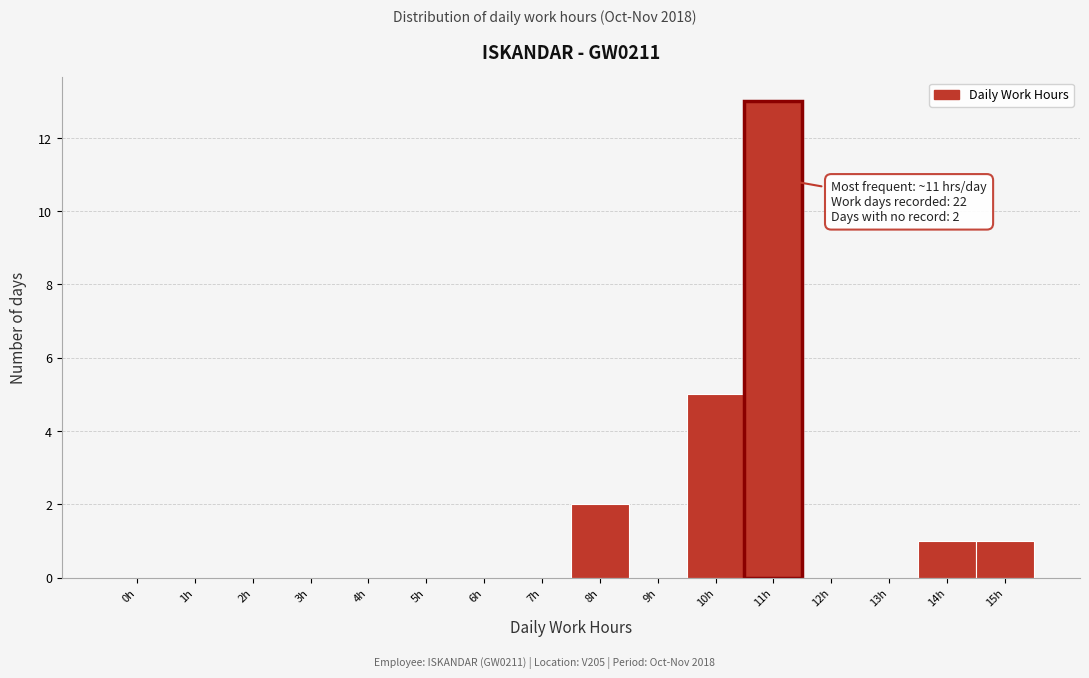

Reading right to left, what are all the values shown in this chart?

15h=1	14h=1	13h=0	12h=0	11h=13	10h=5	9h=0	8h=2	7h=0	6h=0	5h=0	4h=0	3h=0	2h=0	1h=0	0h=0